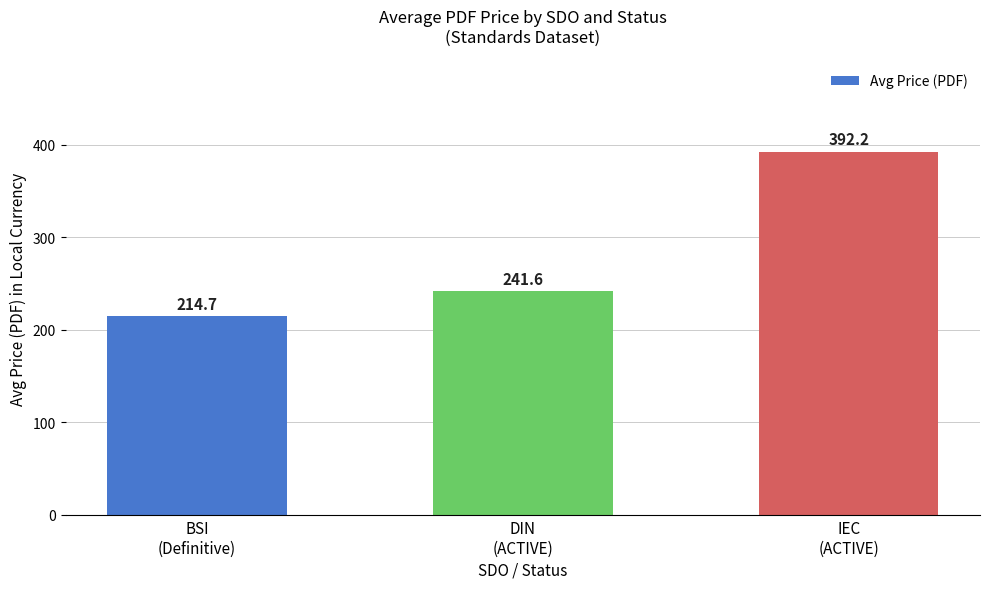

What is the value of the 3rd bar from the left?

392.2